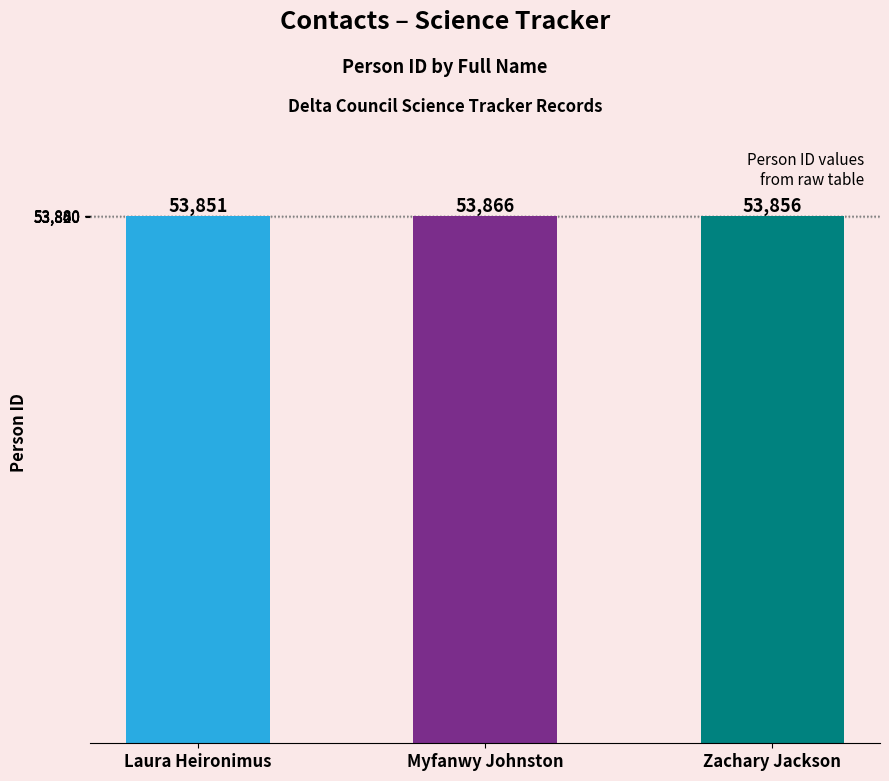

Which label corresponds to the smallest value in the chart?

Laura Heironimus